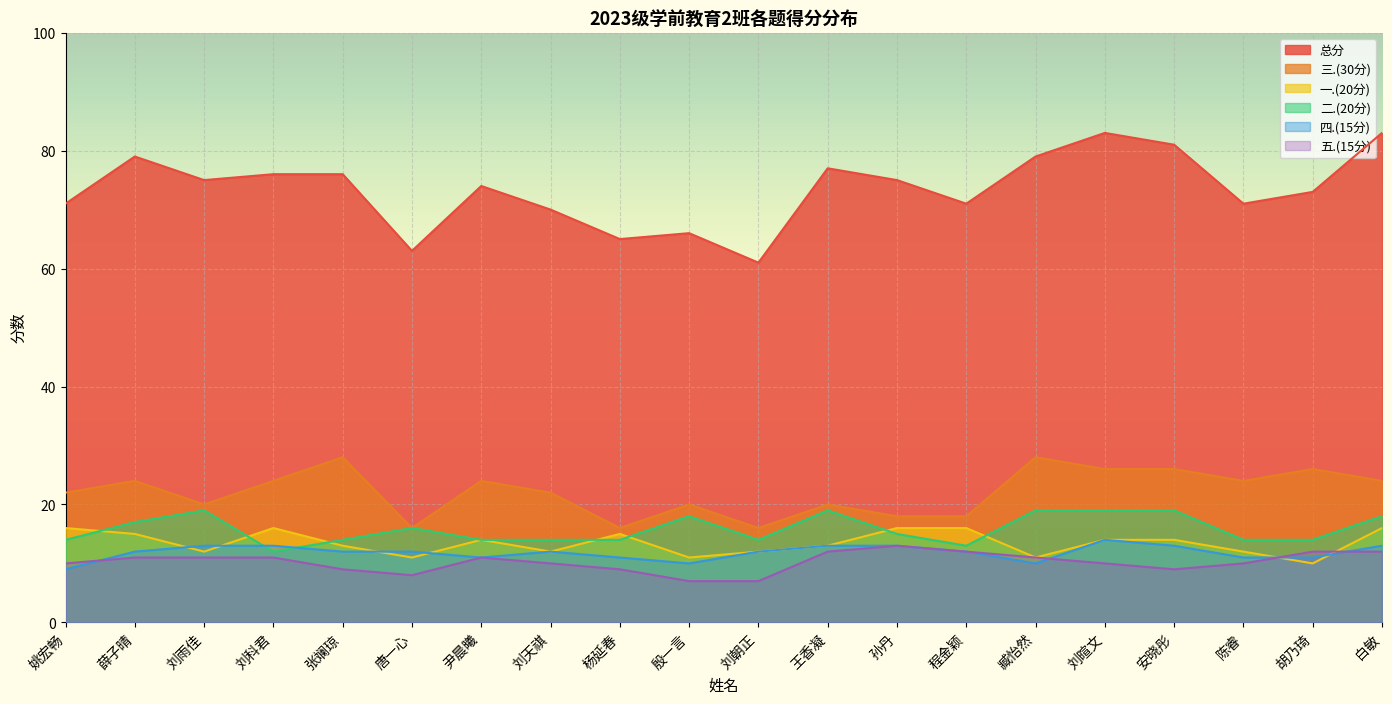

Reading left to right, what are all the values shown in this chart?

一.(20分): 姚宏畅=16	薛子晴=15	刘雨佳=12	刘科君=16	张斓琼=13	唐一心=11	尹晨曦=14	刘天祺=12	杨延春=15	殷一言=11	刘朝正=12	王香凝=13	孙丹=16	程金颖=16	臧怡然=11	刘暄文=14	安晓彤=14	陈睿=12	胡乃琦=10	白敏=16
二.(20分): 姚宏畅=14	薛子晴=17	刘雨佳=19	刘科君=12	张斓琼=14	唐一心=16	尹晨曦=14	刘天祺=14	杨延春=14	殷一言=18	刘朝正=14	王香凝=19	孙丹=15	程金颖=13	臧怡然=19	刘暄文=19	安晓彤=19	陈睿=14	胡乃琦=14	白敏=18
三.(30分): 姚宏畅=22	薛子晴=24	刘雨佳=20	刘科君=24	张斓琼=28	唐一心=16	尹晨曦=24	刘天祺=22	杨延春=16	殷一言=20	刘朝正=16	王香凝=20	孙丹=18	程金颖=18	臧怡然=28	刘暄文=26	安晓彤=26	陈睿=24	胡乃琦=26	白敏=24
四.(15分): 姚宏畅=9	薛子晴=12	刘雨佳=13	刘科君=13	张斓琼=12	唐一心=12	尹晨曦=11	刘天祺=12	杨延春=11	殷一言=10	刘朝正=12	王香凝=13	孙丹=13	程金颖=12	臧怡然=10	刘暄文=14	安晓彤=13	陈睿=11	胡乃琦=11	白敏=13
五.(15分): 姚宏畅=10	薛子晴=11	刘雨佳=11	刘科君=11	张斓琼=9	唐一心=8	尹晨曦=11	刘天祺=10	杨延春=9	殷一言=7	刘朝正=7	王香凝=12	孙丹=13	程金颖=12	臧怡然=11	刘暄文=10	安晓彤=9	陈睿=10	胡乃琦=12	白敏=12
总分: 姚宏畅=71	薛子晴=79	刘雨佳=75	刘科君=76	张斓琼=76	唐一心=63	尹晨曦=74	刘天祺=70	杨延春=65	殷一言=66	刘朝正=61	王香凝=77	孙丹=75	程金颖=71	臧怡然=79	刘暄文=83	安晓彤=81	陈睿=71	胡乃琦=73	白敏=83